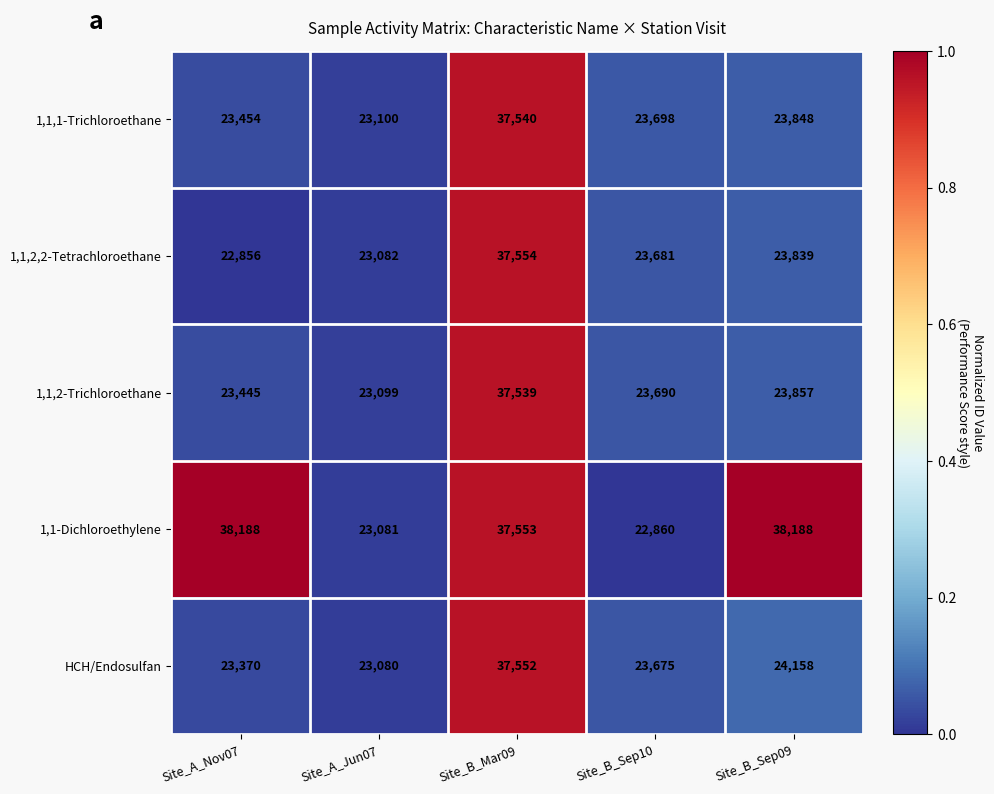

Which series changed the most between Site_A_Nov07 and Site_A_Jun07?

1,1-Dichloroethylene